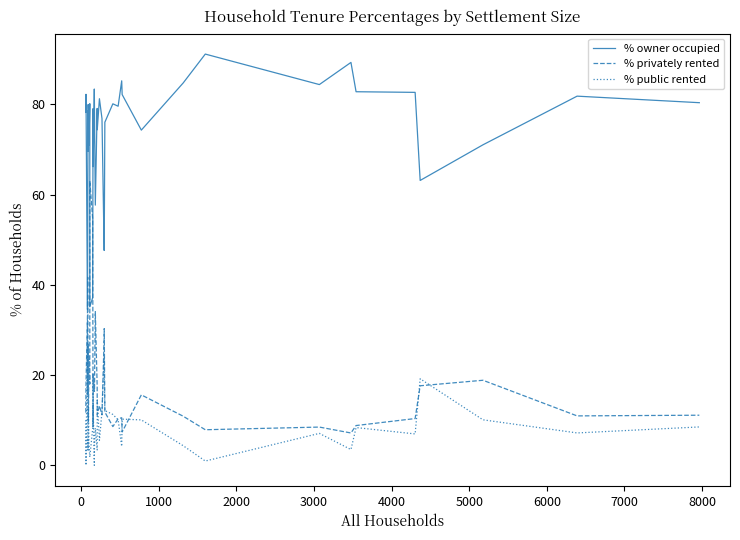

What are all the series names shown in the legend?

% owner occupied, % privately rented, % public rented